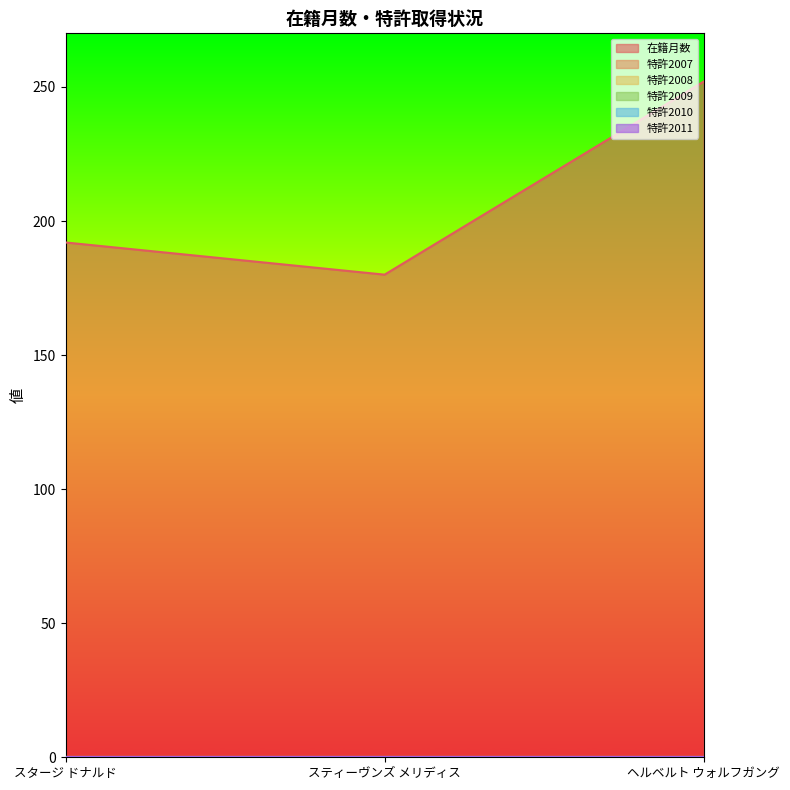

What are all the series names shown in the legend?

在籍月数, 特許2007, 特許2008, 特許2009, 特許2010, 特許2011